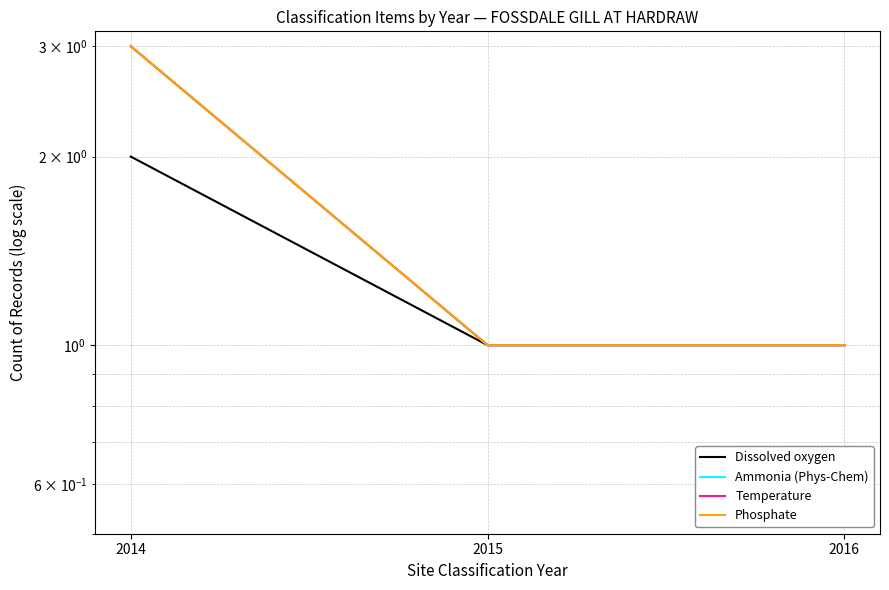

Which category has the lowest value across all series?

2015